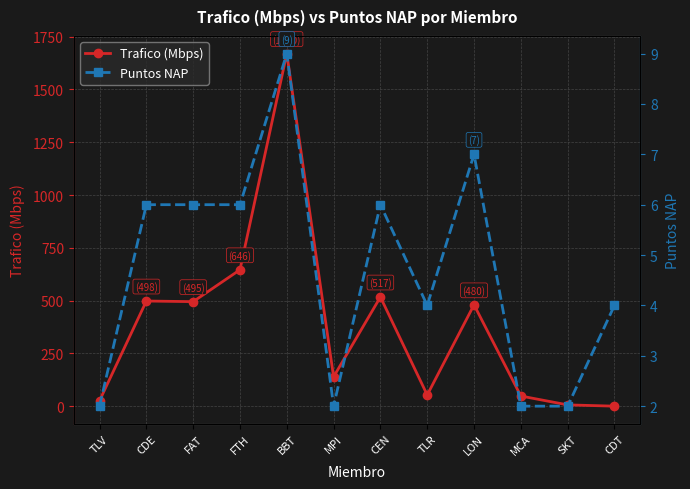

The Trafico (Mbps) series shows 302 at LON. True or false?

False